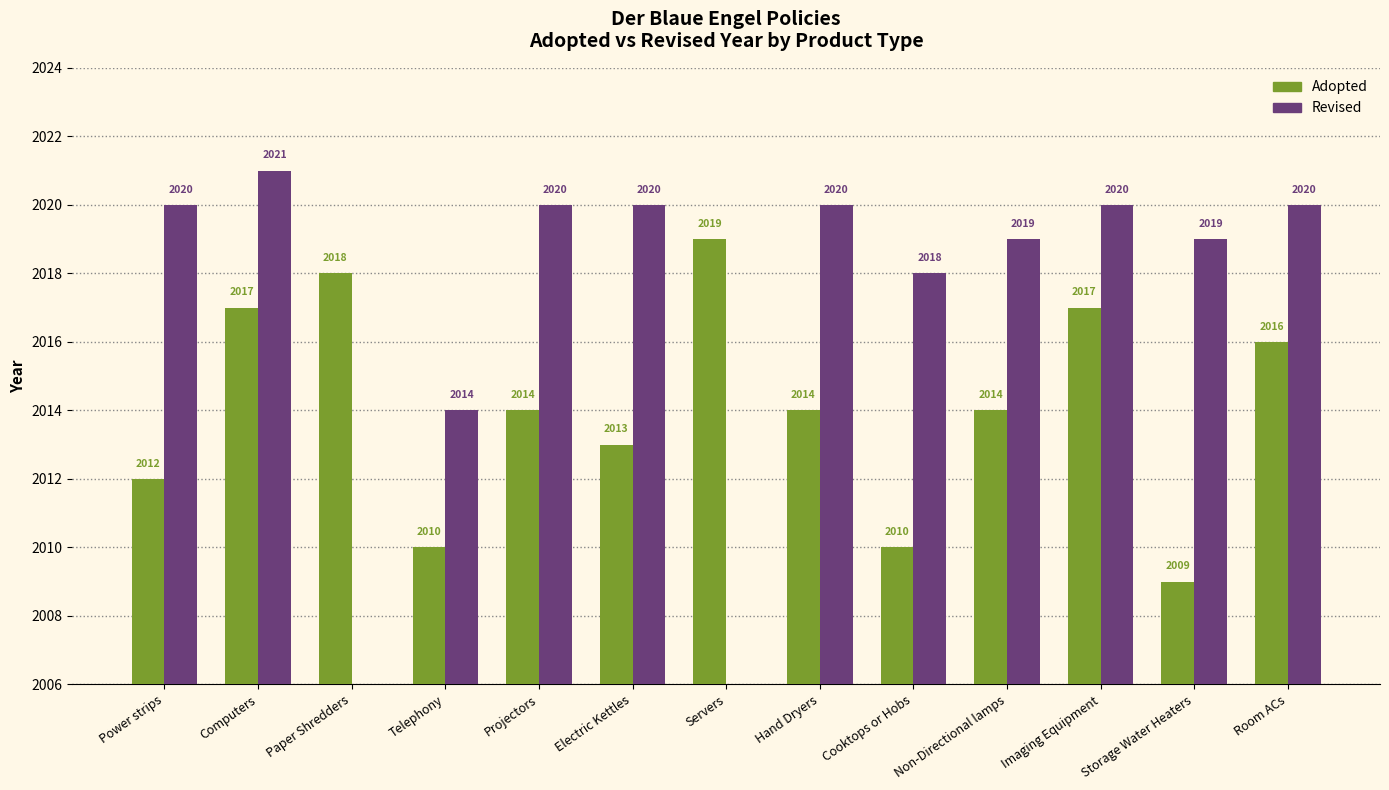

What is the highest value of the Adopted series?

2019